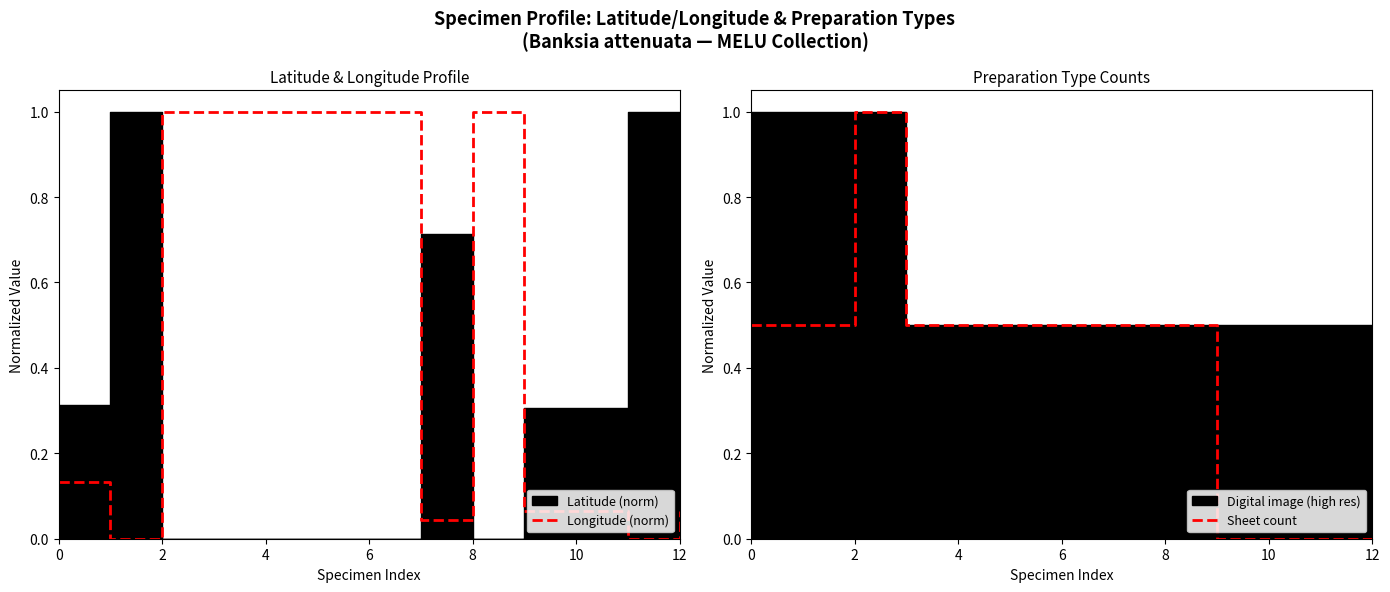

Is the value of Sheet (norm) at 10 greater than the value of Longitude (norm) at 10?

No